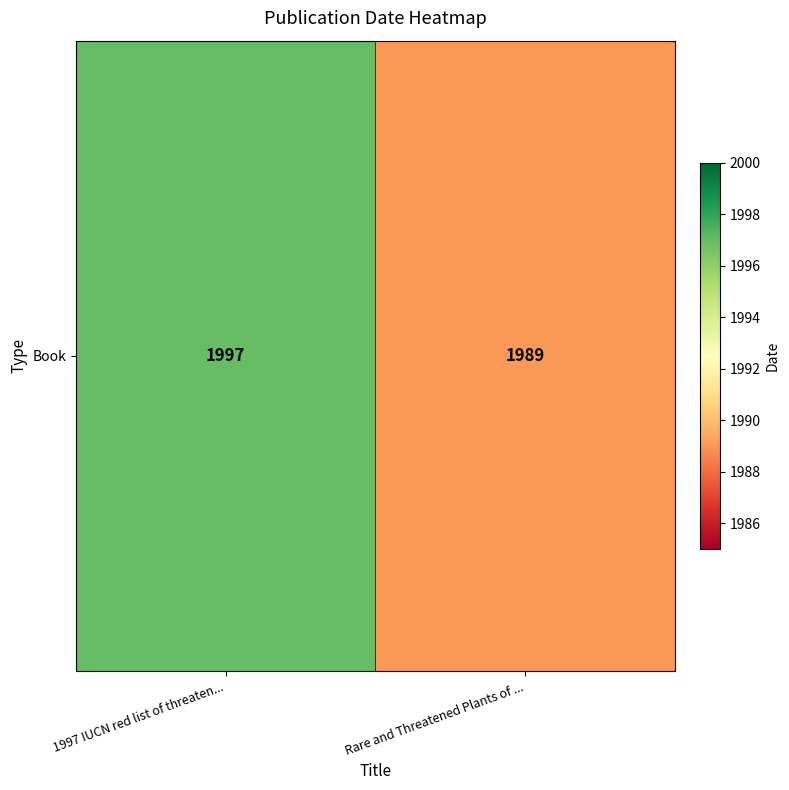

What is the sum of all values?

3986